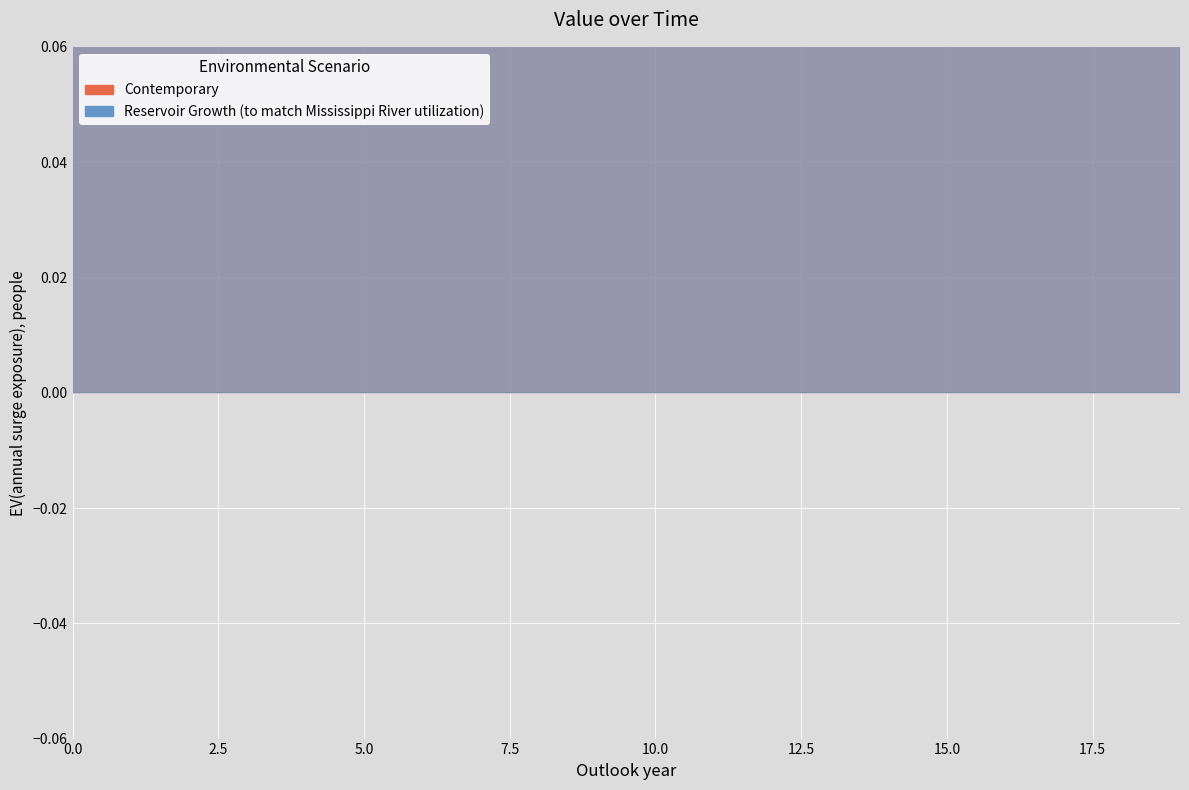

Between 17 and 18, which series saw the biggest shift?

Contemporary